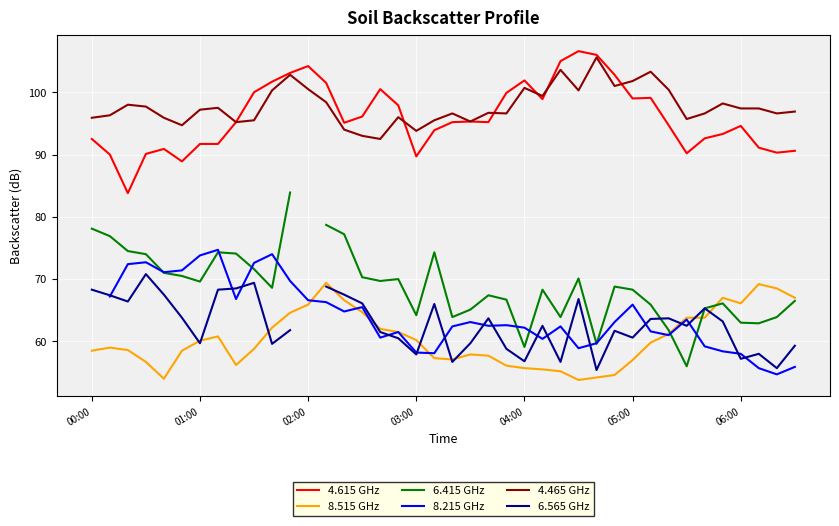

What are all the series names shown in the legend?

4.615 GHz, 8.515 GHz, 6.415 GHz, 8.215 GHz, 4.465 GHz, 6.565 GHz